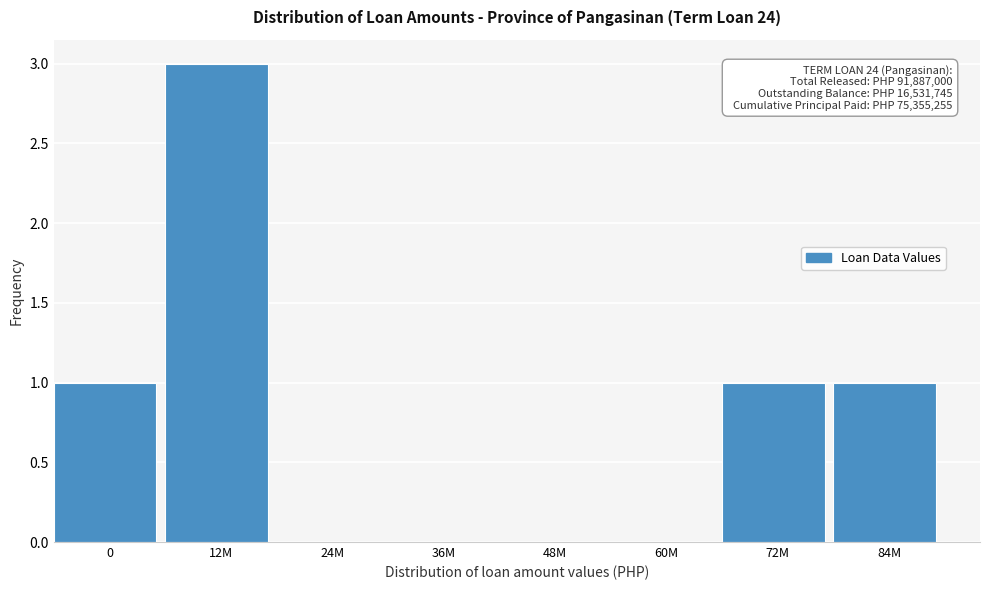

Reading left to right, transcribe all the data shown in this chart.

0=1	12M=3	24M=0	36M=0	48M=0	60M=0	72M=1	84M=1